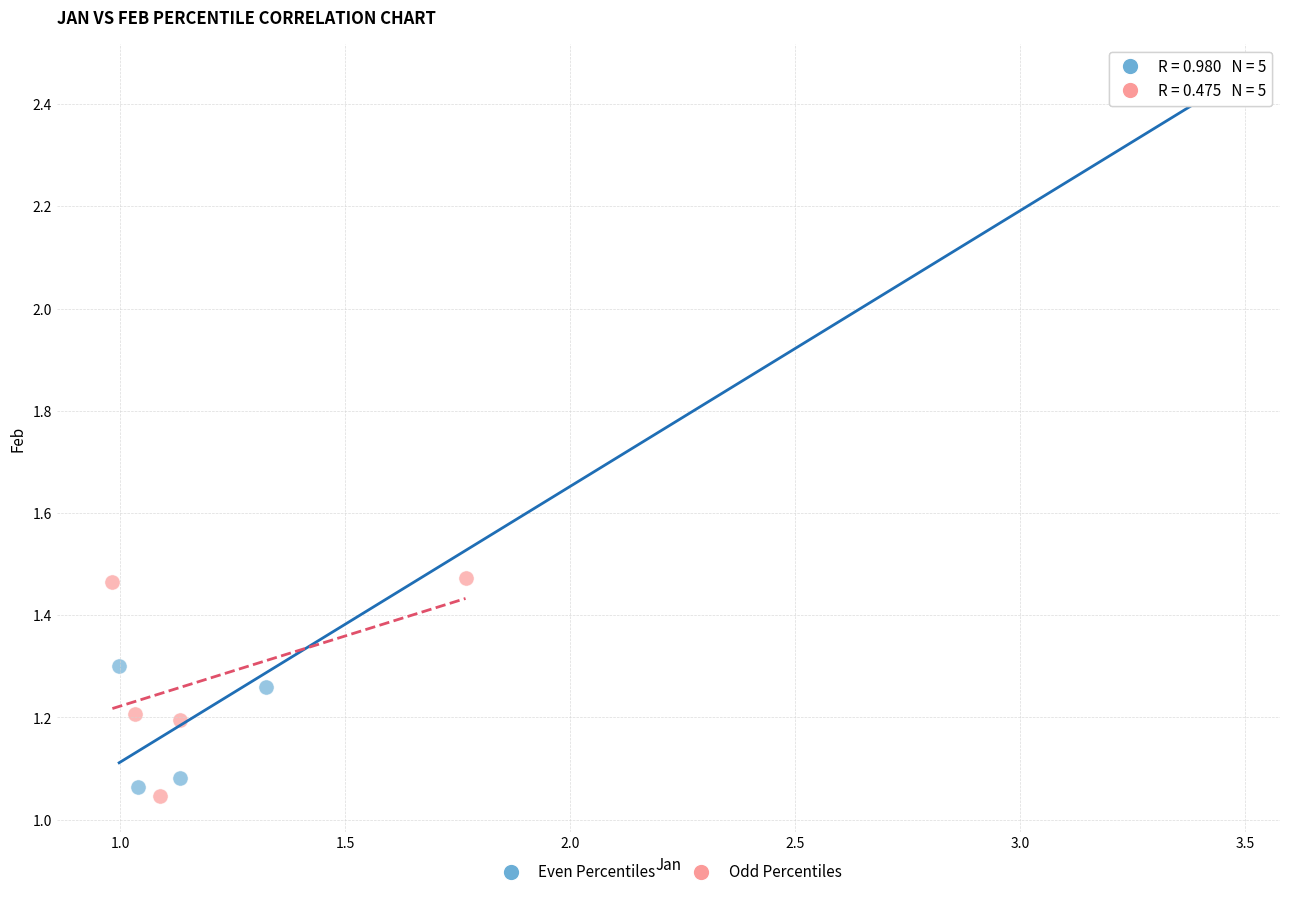

What are all the series names shown in the legend?

Even Percentiles, Odd Percentiles